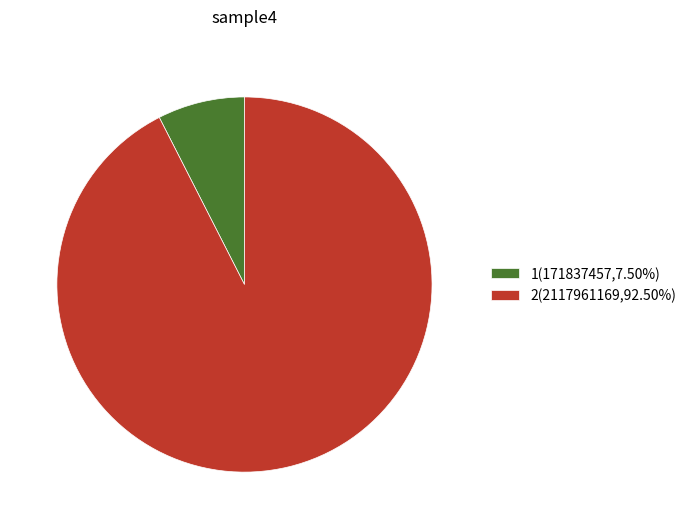

Do 1(171837457,7.50%) and 2(2117961169,92.50%) together represent more than half of the pie?

Yes